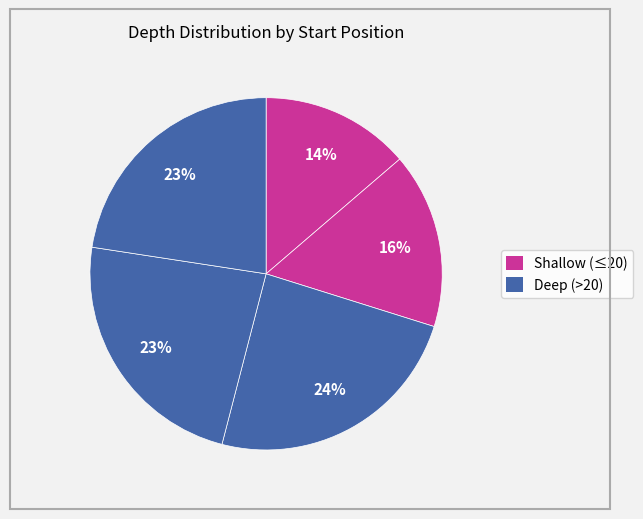

How many segments does this pie chart have?

5